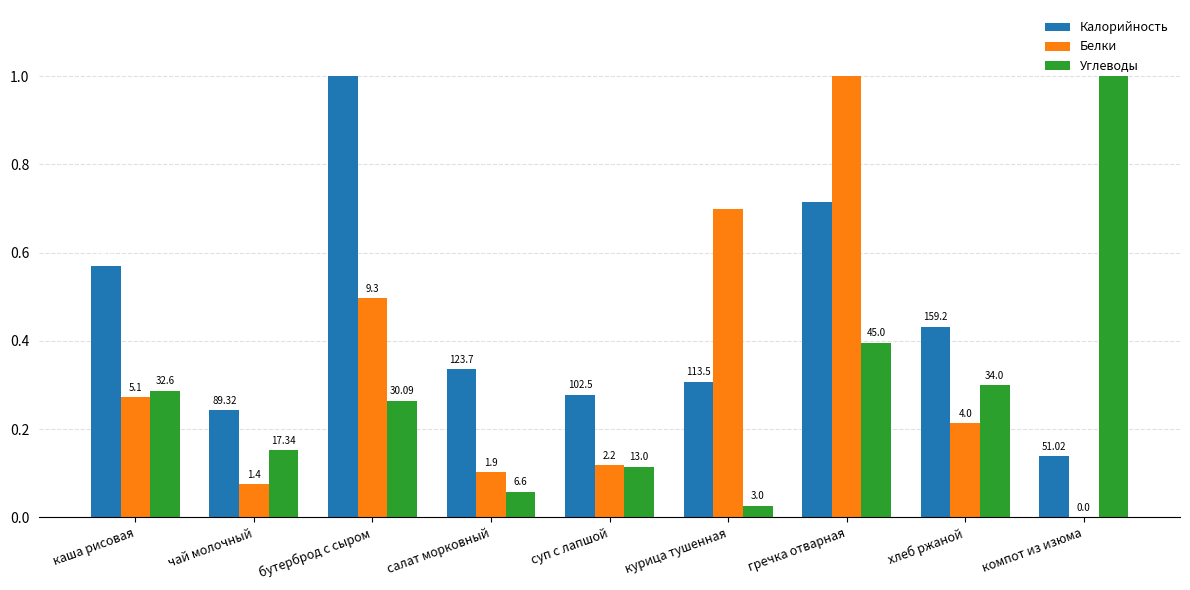

List the labels in order of Белки value, smallest first.

компот из изюма, чай молочный, салат морковный, суп с лапшой, хлеб ржаной, каша рисовая, бутерброд с сыром, курица тушенная, гречка отварная